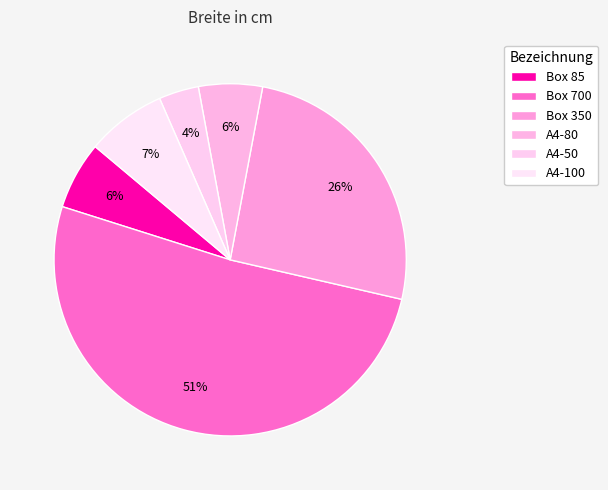

How many segments does this pie chart have?

6